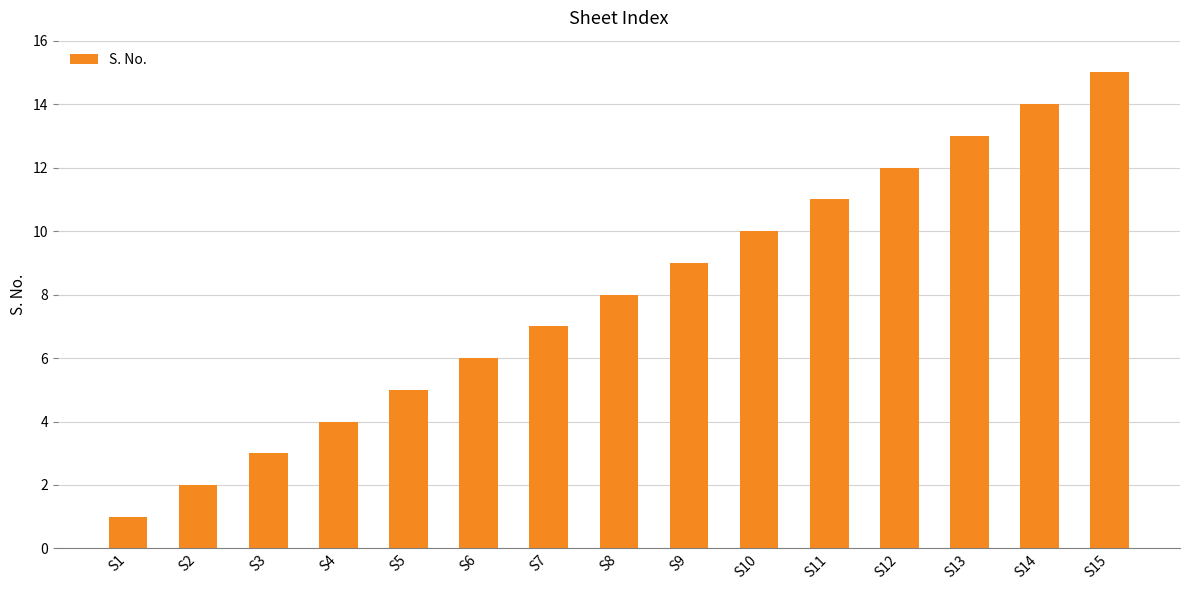

Between S2 and S1, which is larger?

S2